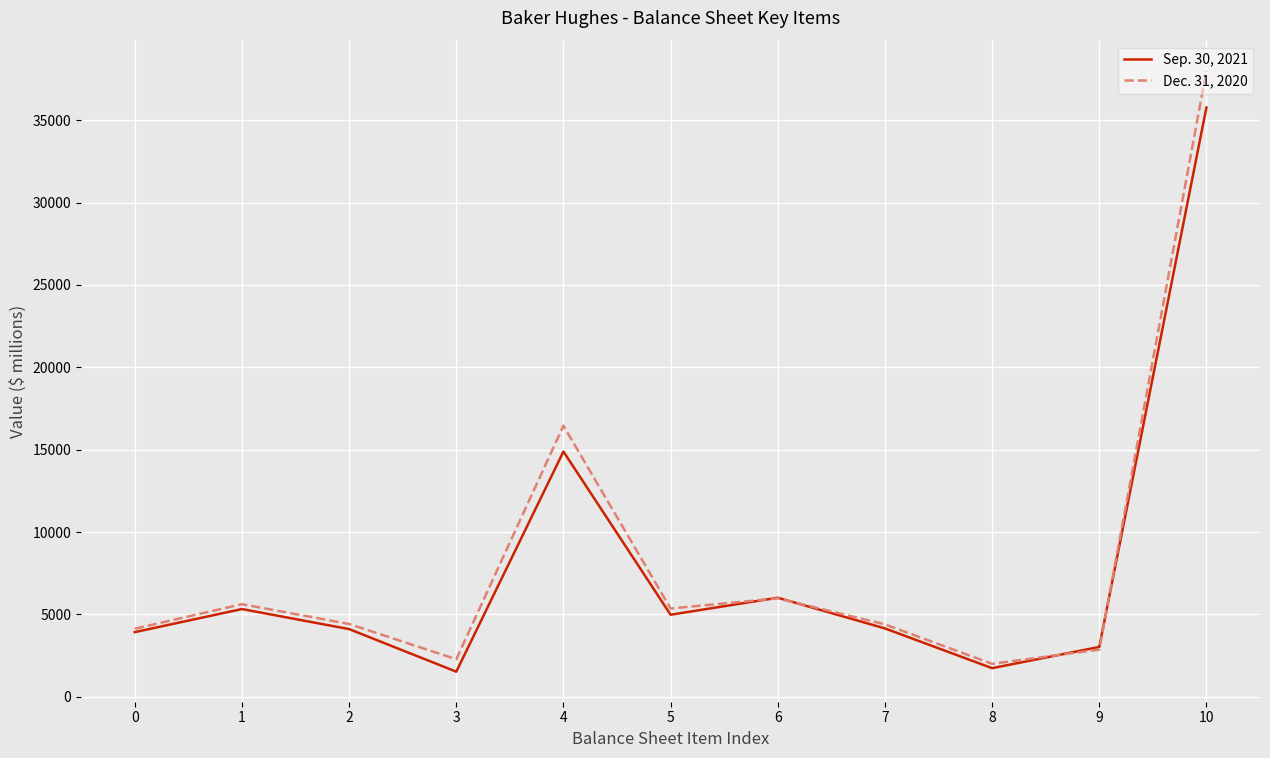

Rank the series by their average value, from lowest to highest.

Sep. 30, 2021, Dec. 31, 2020